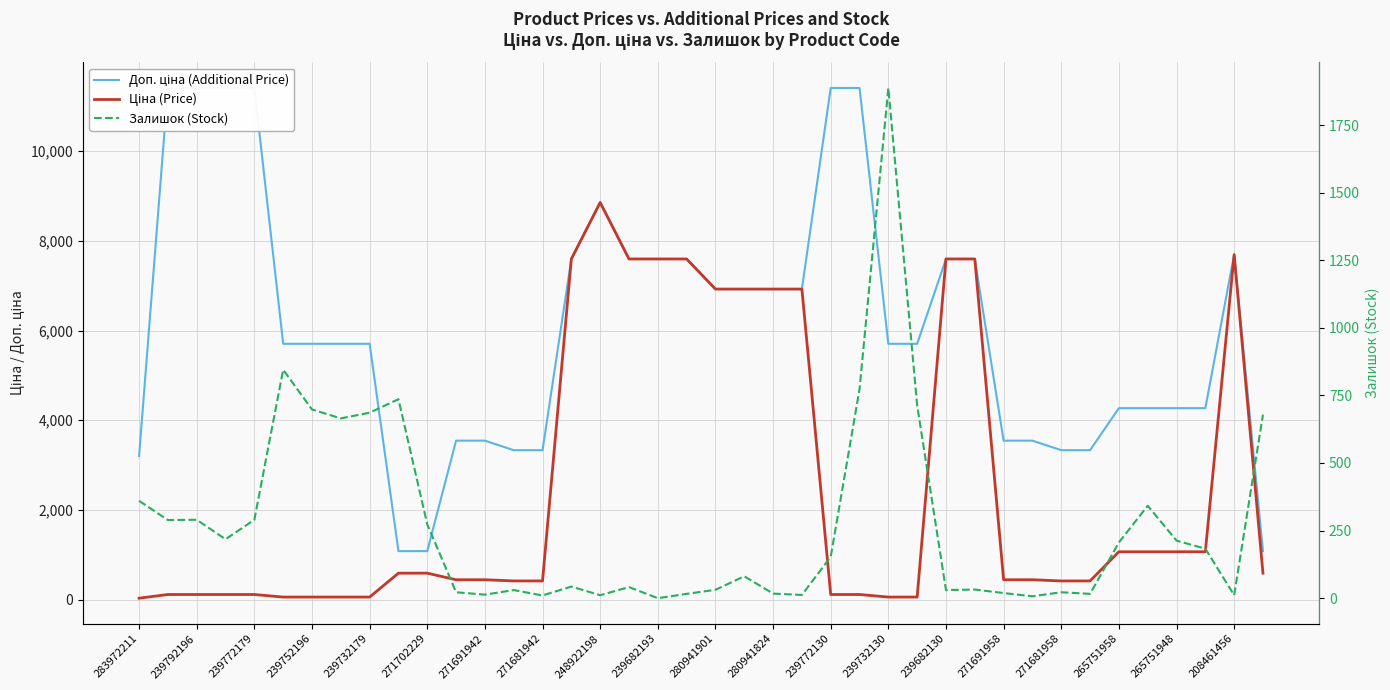

True or false: Ціна (Price) and Доп. ціна (Additional Price) intersect in this chart.

False